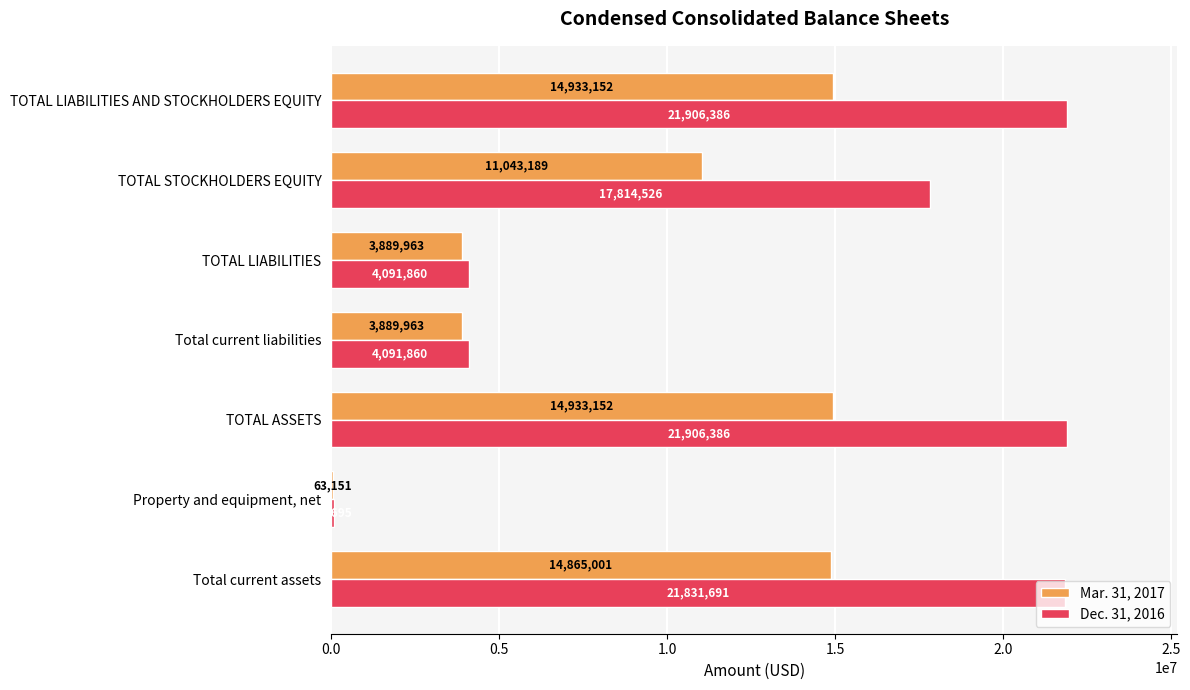

Is it true that Dec. 31, 2016 equals 34391384 at Total current assets?

False